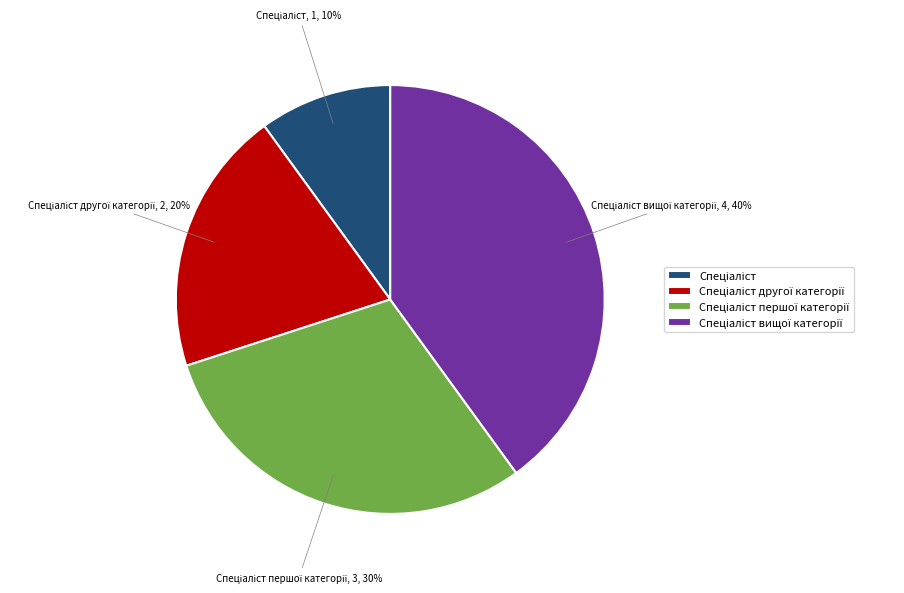

Does any single category account for the majority?

No